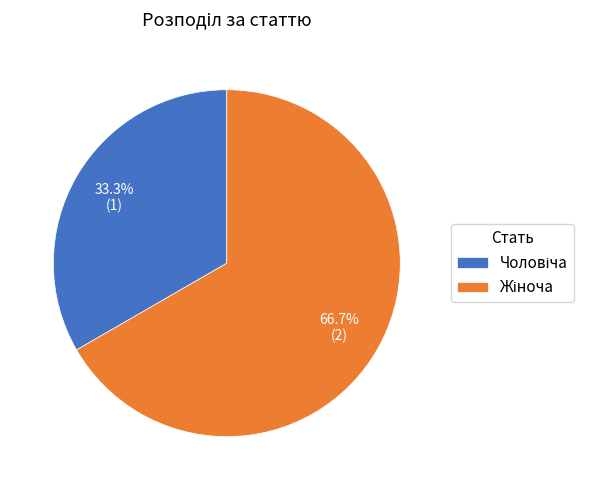

Is there a majority slice in this chart?

Yes